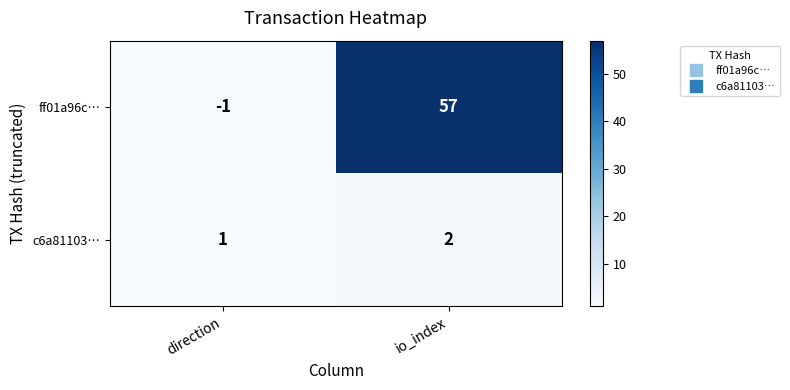

What is the sum of all c6a81103… values?

3